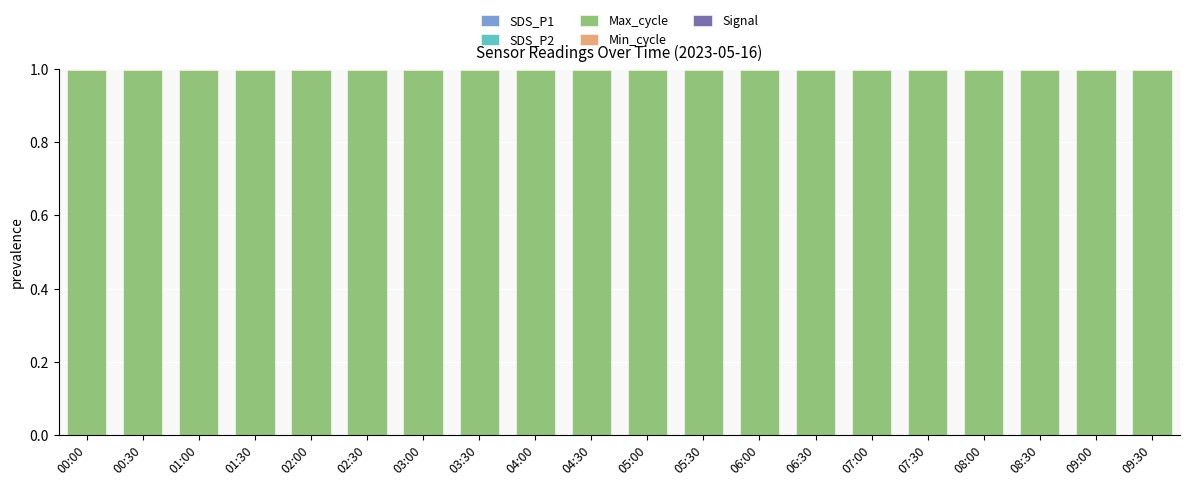

Does the chart contain stacked bars?

Yes